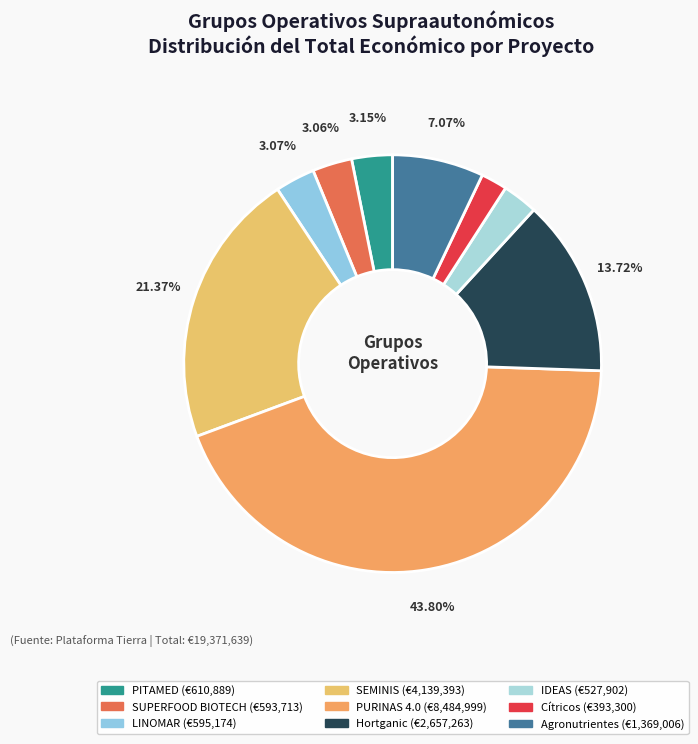

What is the ratio of the value at IDEAS to the value at SUPERFOOD BIOTECH?

0.9